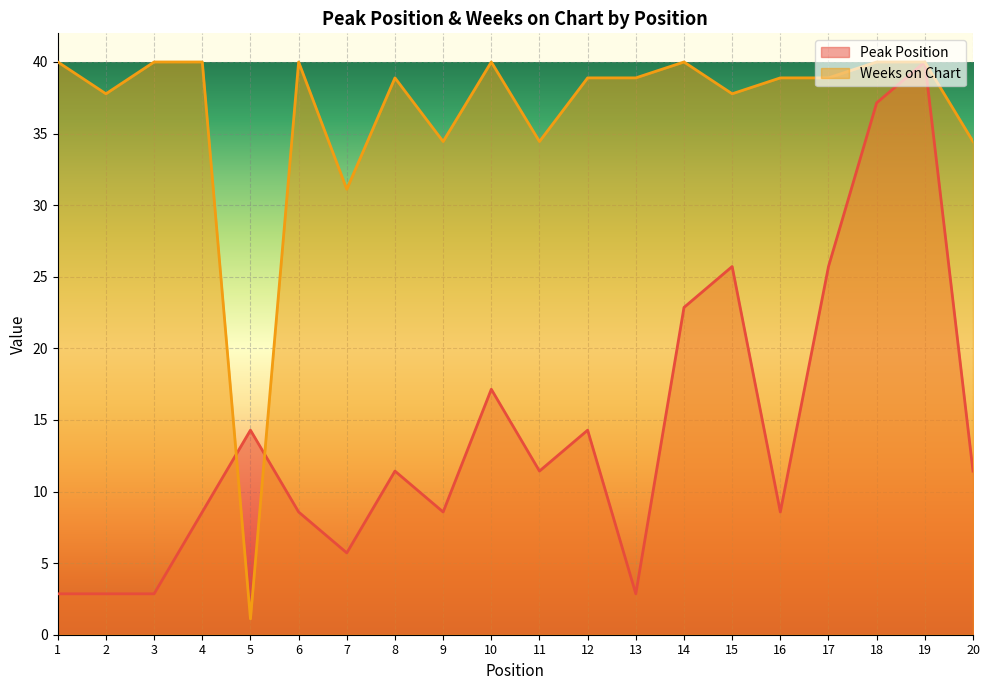

Where is the first local maximum for Weeks on Chart?

6